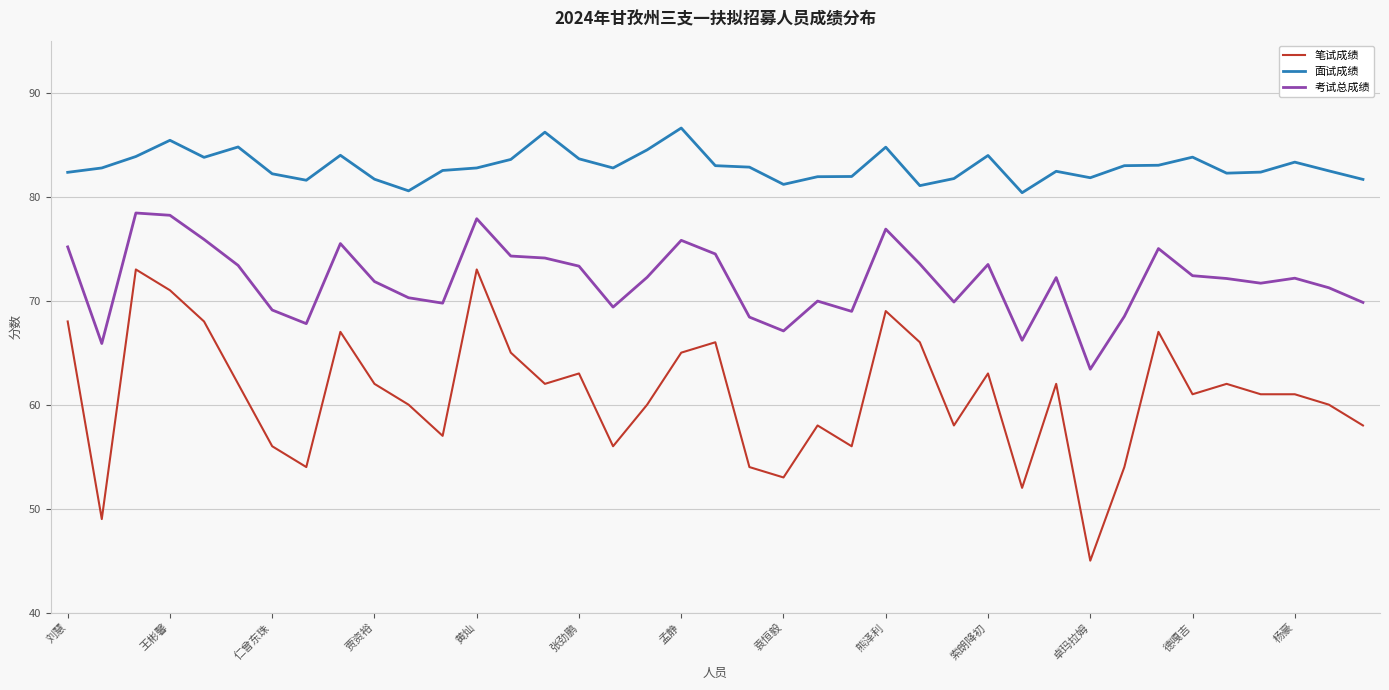

What is the minimum value shown in the chart?

45.0